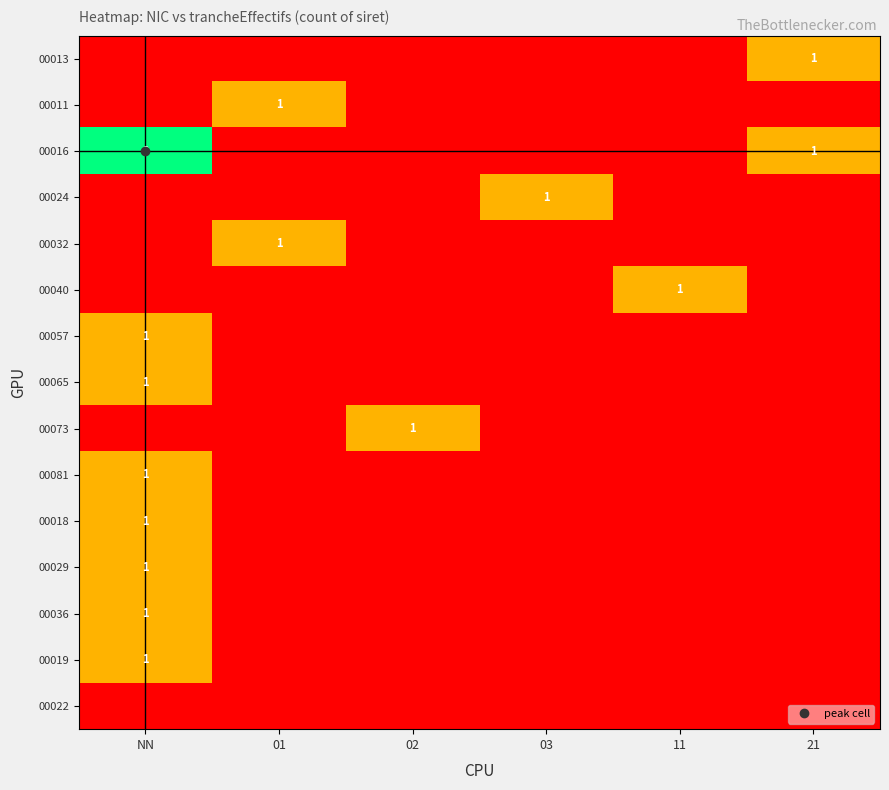

What is the spread (max minus min) of values at 03?

1